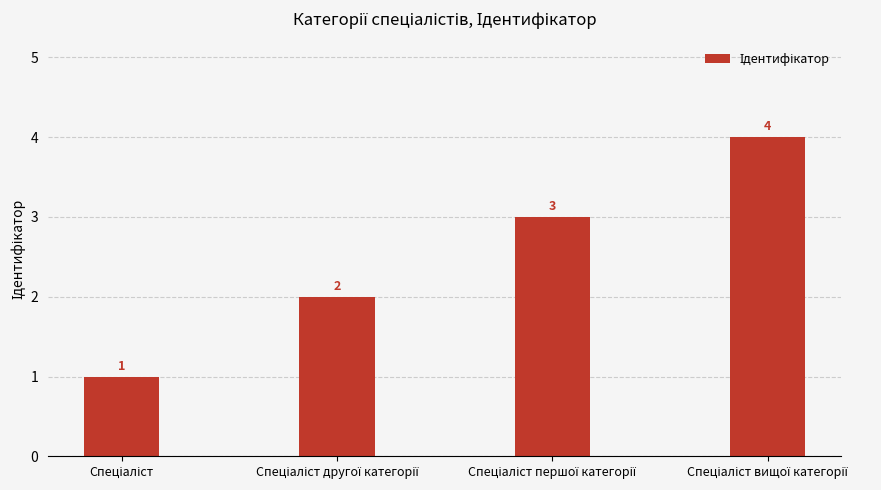

What is the greatest value displayed?

4